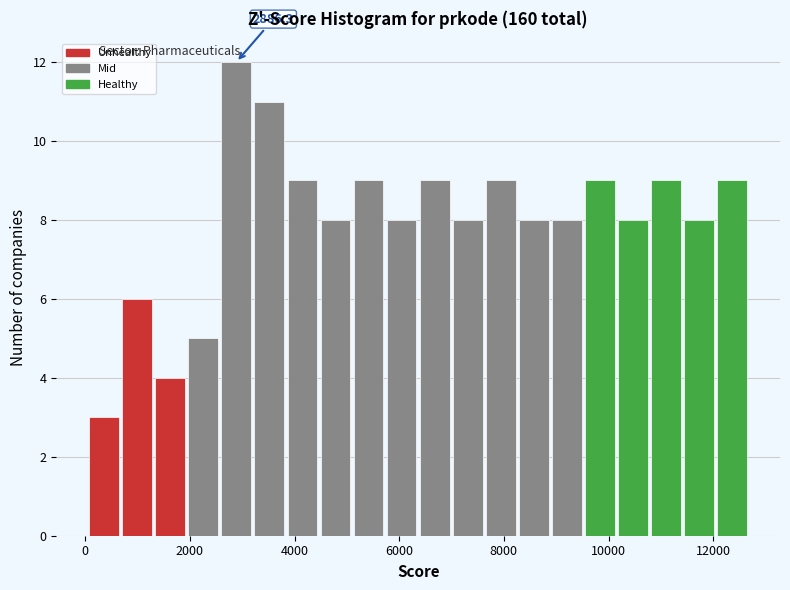

Around what value on the x-axis is the tallest bar? Give the approximate position of its centre, as read against the axis.

2800